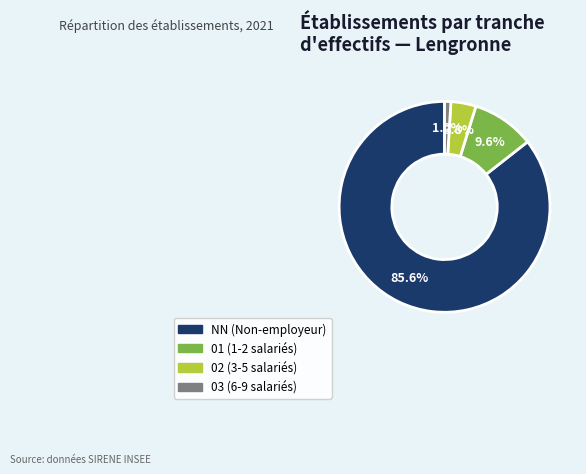

Which has a higher value, 01 or 02?

01